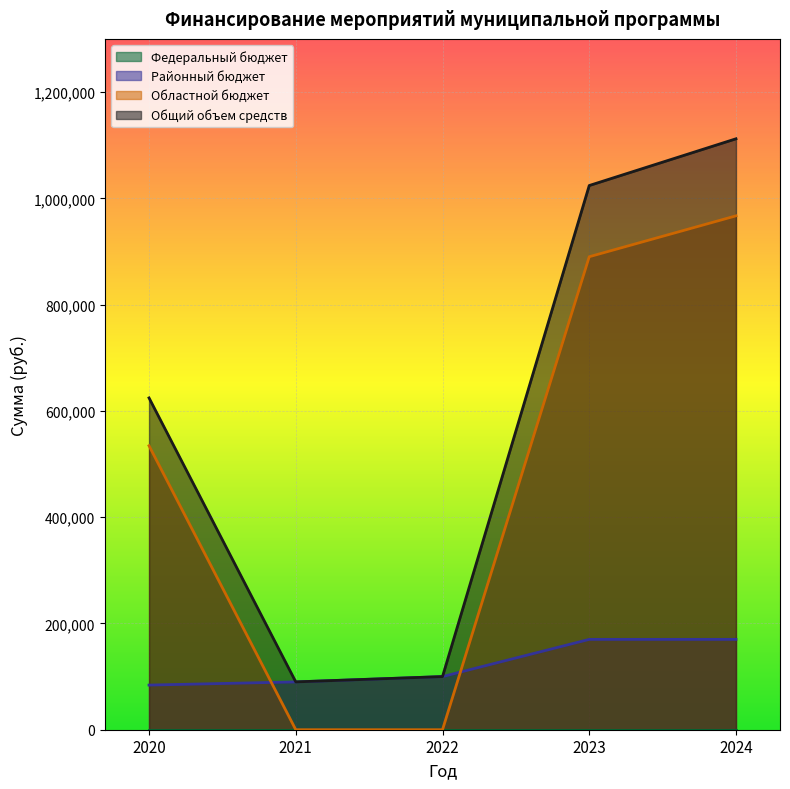

What is the approximate value of Районный бюджет at 2020?

84000